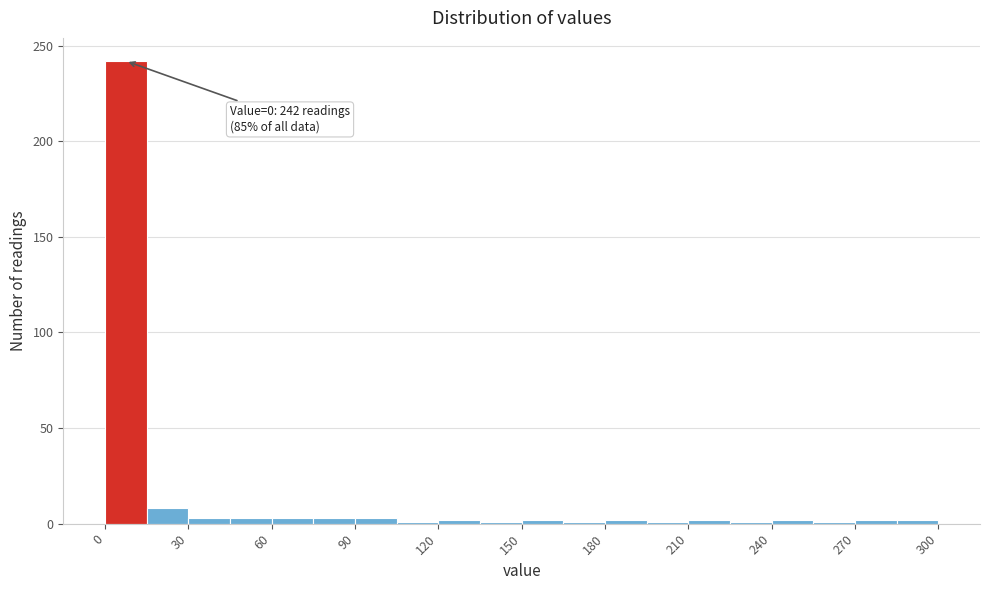

Read against the x-axis, roughly where is the centre of the tallest bar?

10